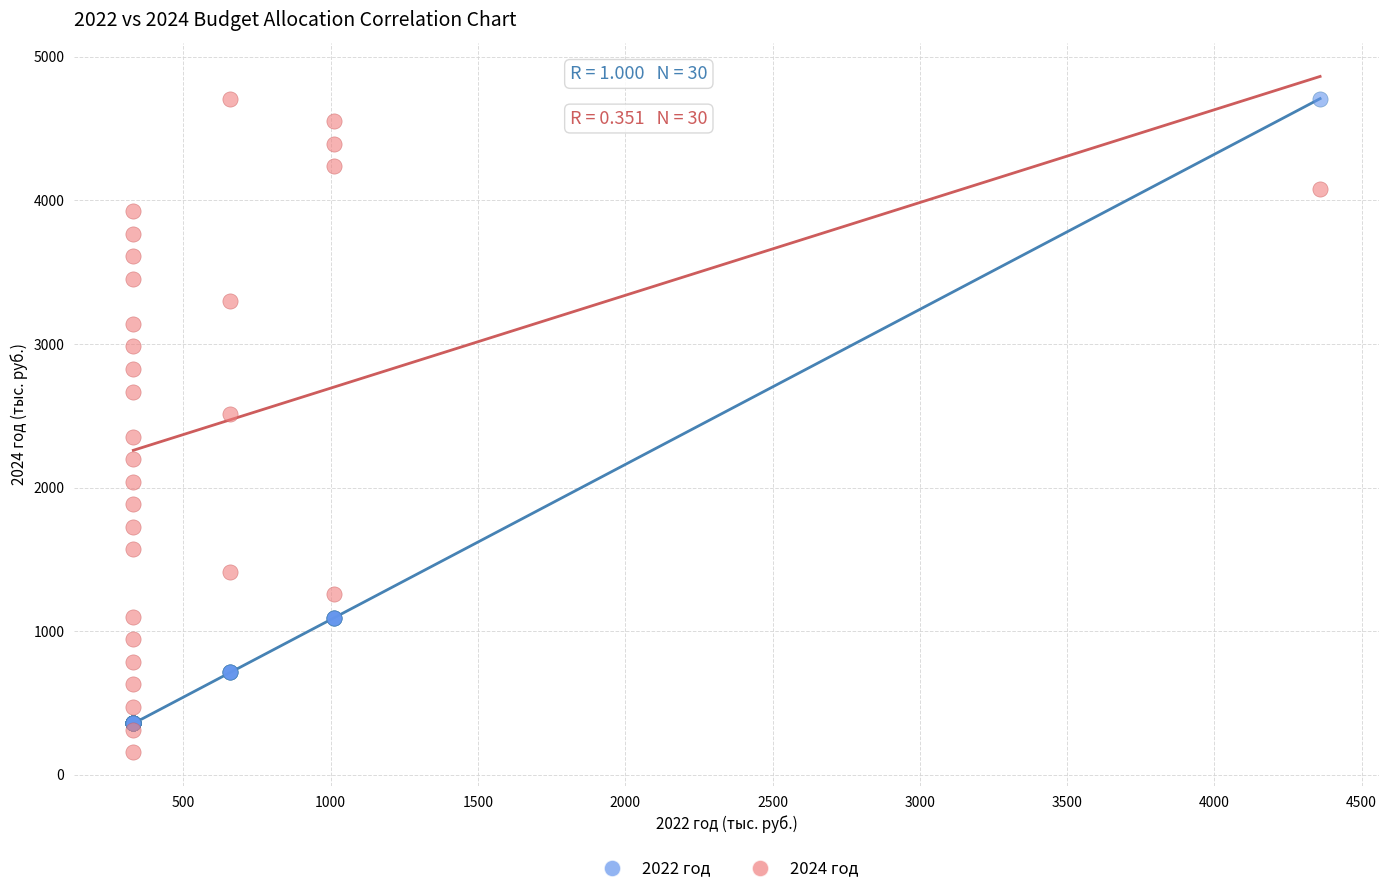

What are all the series names shown in the legend?

2022 год, 2024 год